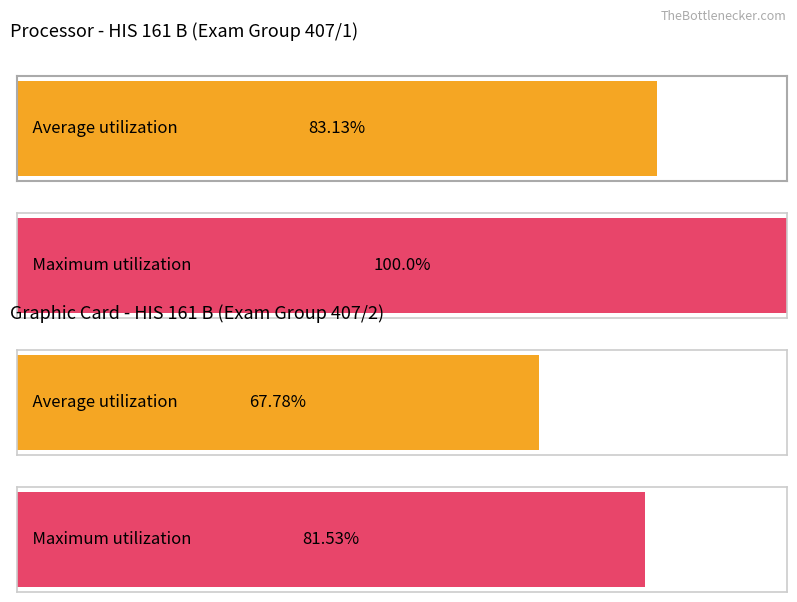

What are all the series names shown in the legend?

Average utilization, Maximum utilization